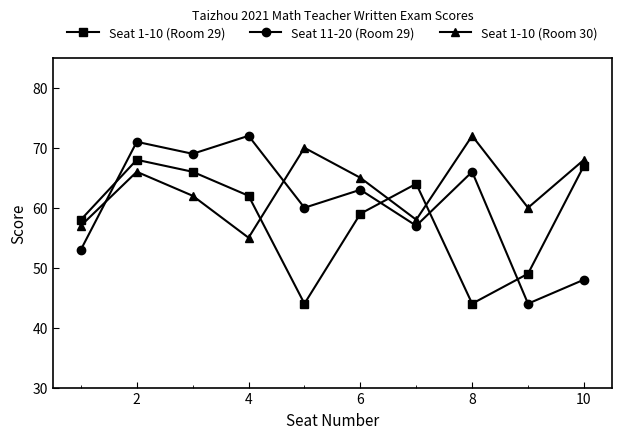

After their last crossing, which series has the higher values: Seat 1-10 (Room 30) or Seat 1-10 (Room 29)?

Seat 1-10 (Room 30)